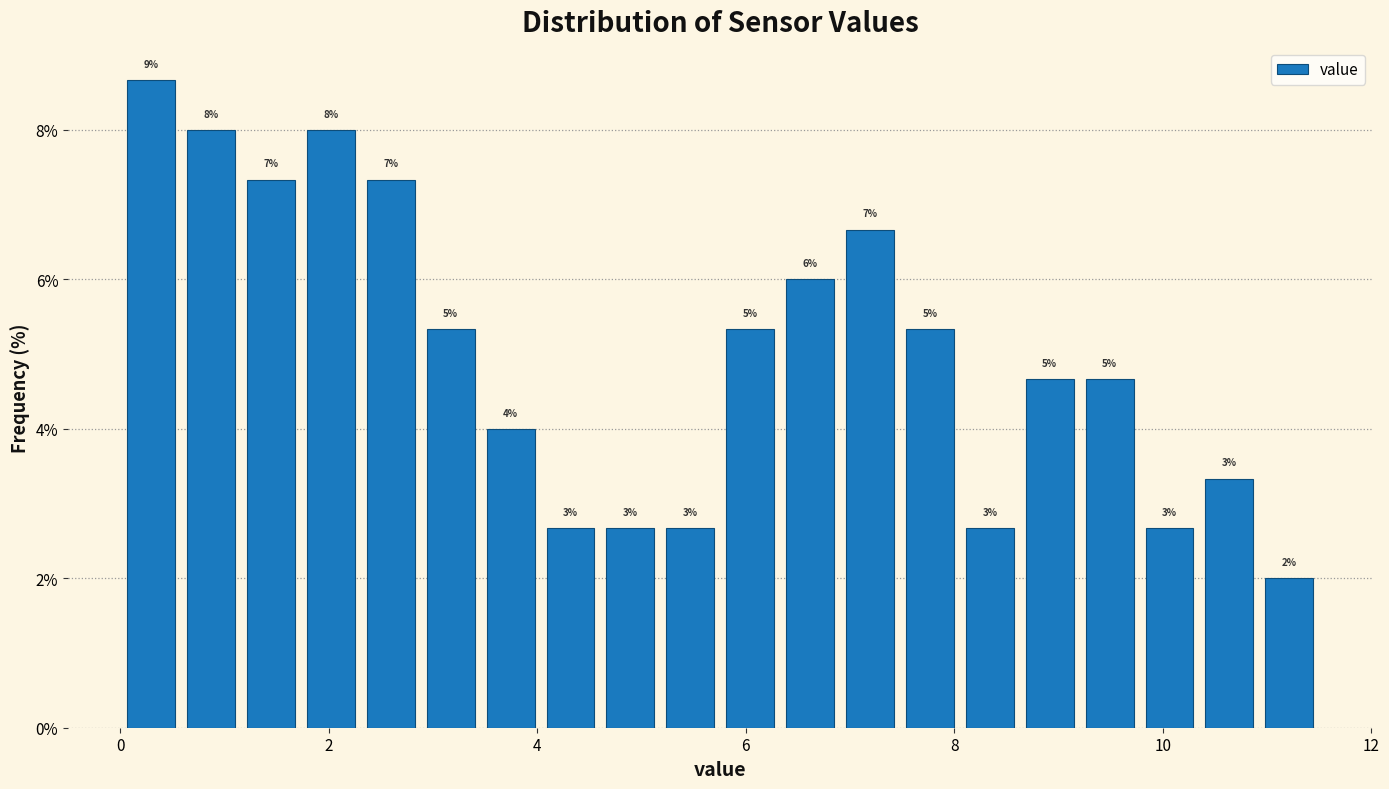

Read against the x-axis, roughly where is the centre of the tallest bar?

0.2